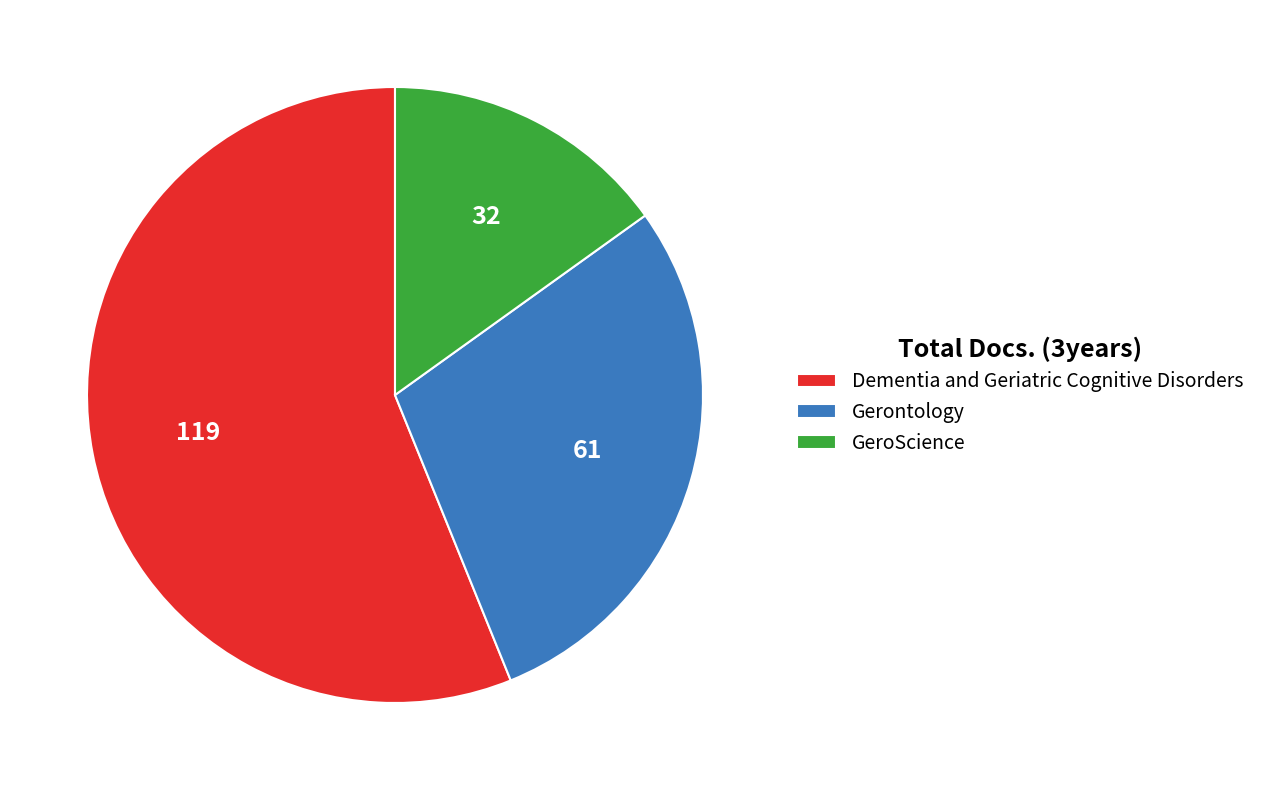

Count the number of slices in the pie.

3